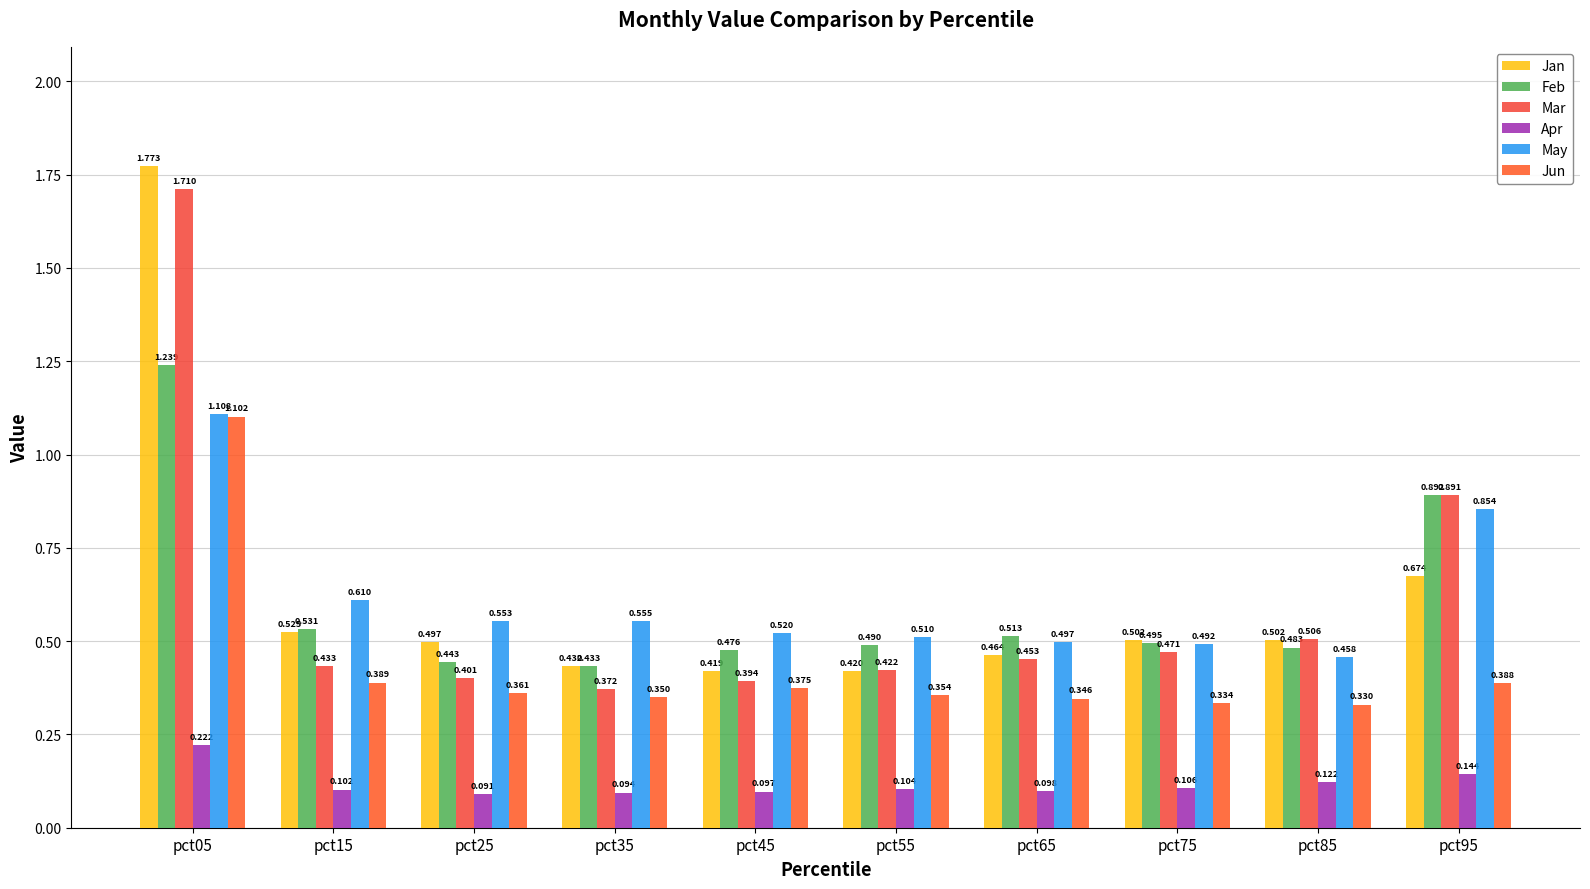

Between pct15 and pct45, which series saw the biggest shift?

Jan